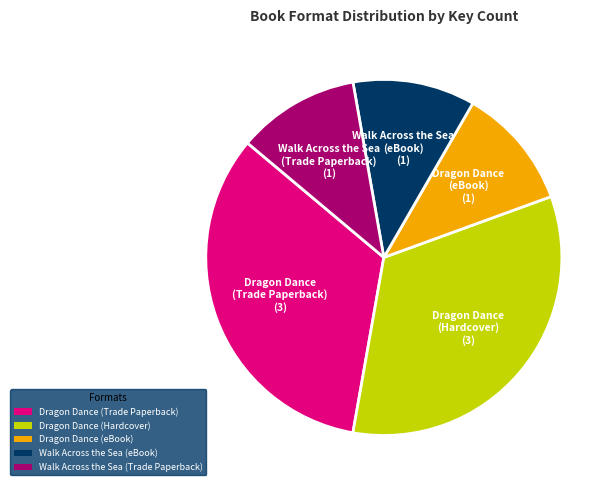

Does Walk Across the Sea (Trade Paperback) represent more than half of the total?

No